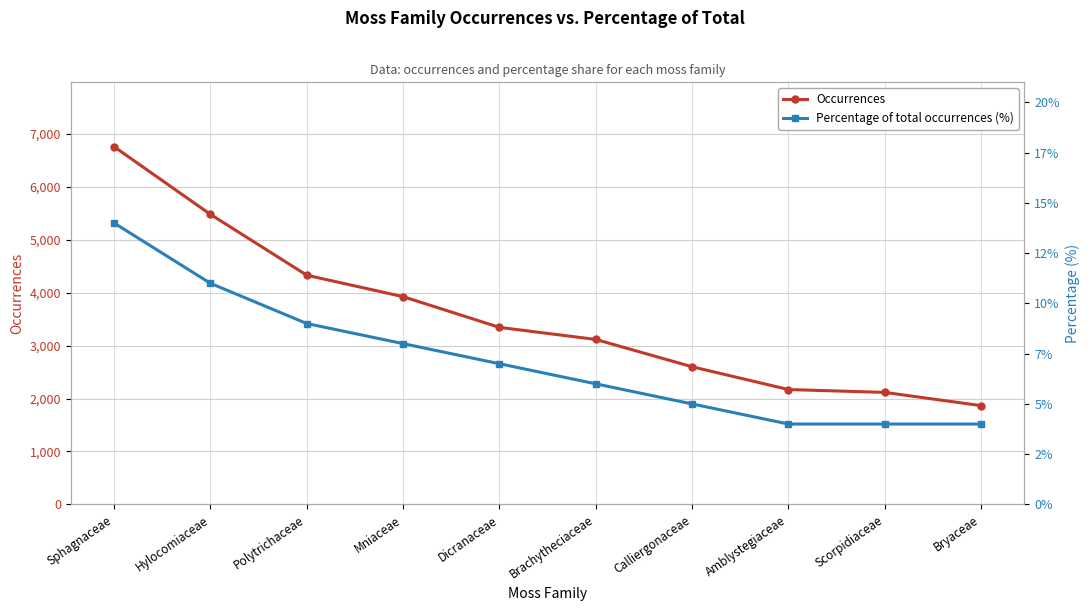

Reading right to left, list all the values displayed in this chart.

Occurrences: Bryaceae=1866	Scorpidiaceae=2116	Amblystegiaceae=2170	Calliergonaceae=2600	Brachytheciaceae=3116	Dicranaceae=3344	Mniaceae=3924	Polytrichaceae=4329	Hylocomiaceae=5478	Sphagnaceae=6756
Percentage of total occurrences (%): Bryaceae=4	Scorpidiaceae=4	Amblystegiaceae=4	Calliergonaceae=5	Brachytheciaceae=6	Dicranaceae=7	Mniaceae=8	Polytrichaceae=9	Hylocomiaceae=11	Sphagnaceae=14